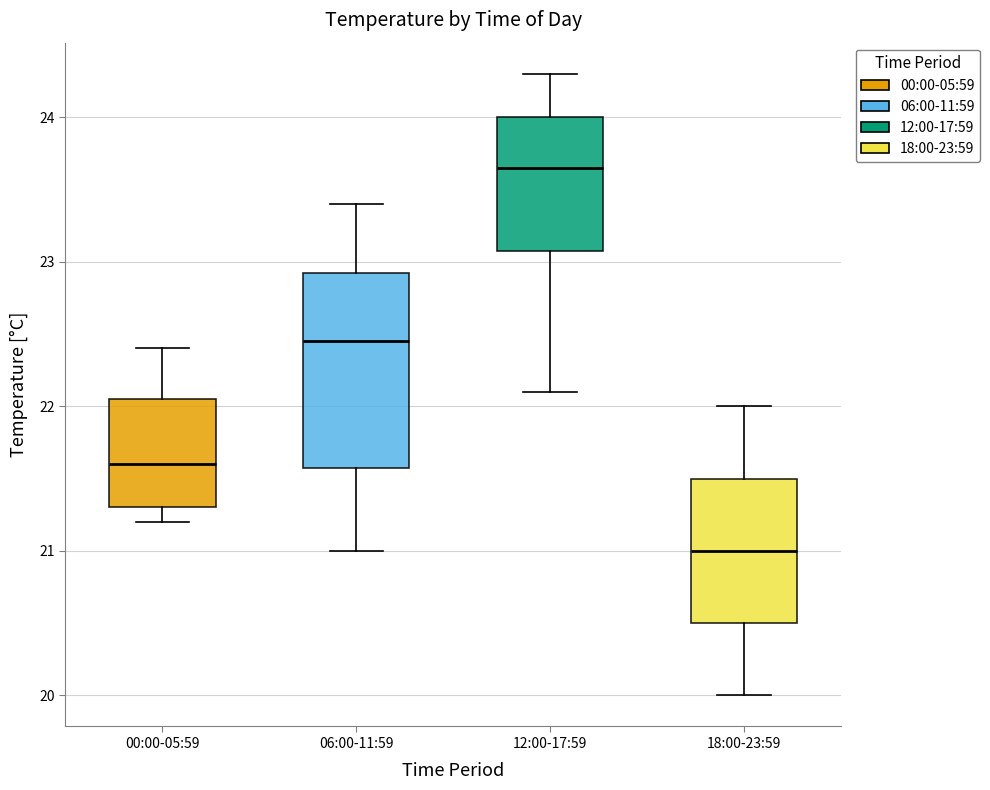

Which box's median line is the lowest?

18:00-23:59